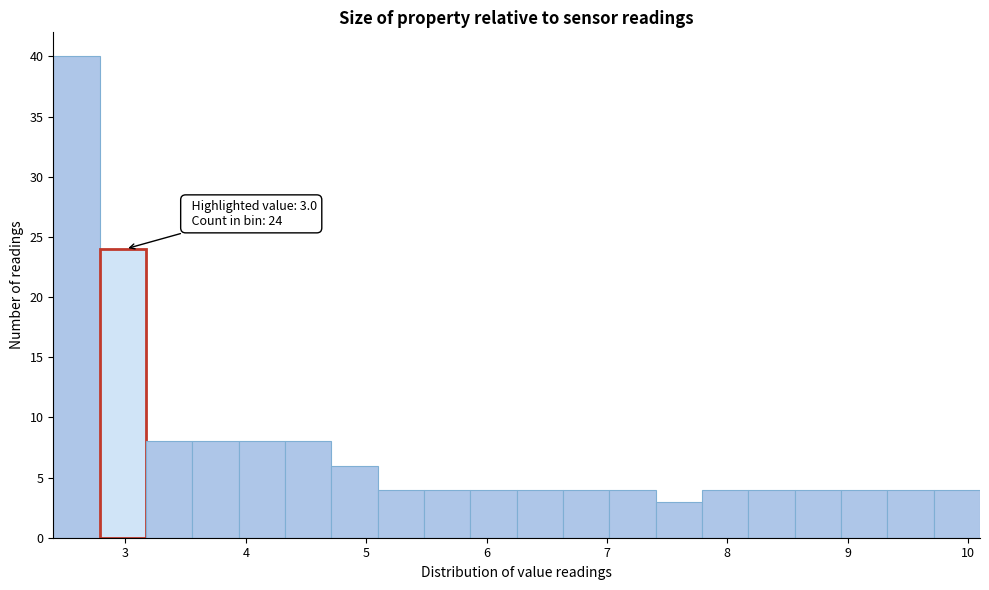

Around what value on the x-axis is the tallest bar? Give the approximate position of its centre, as read against the axis.

2.6